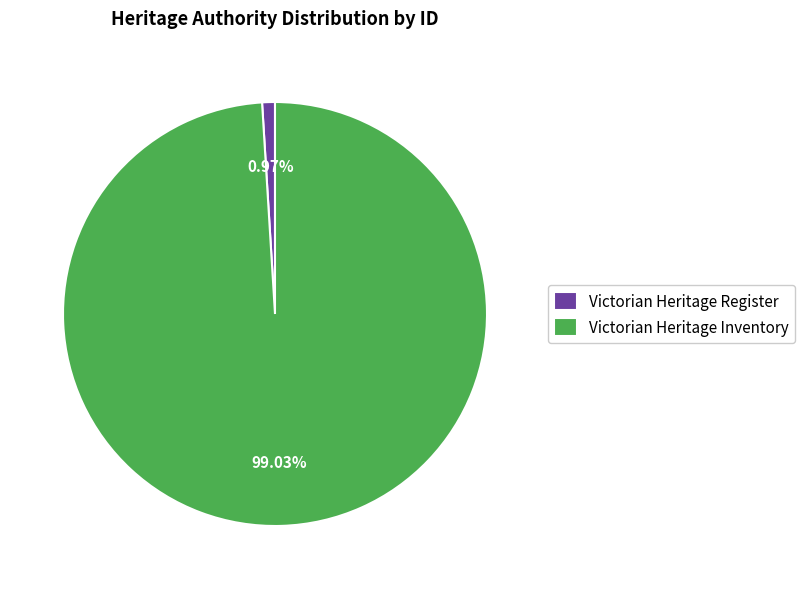

Rank the categories by value from highest to lowest.

Victorian Heritage Inventory, Victorian Heritage Register